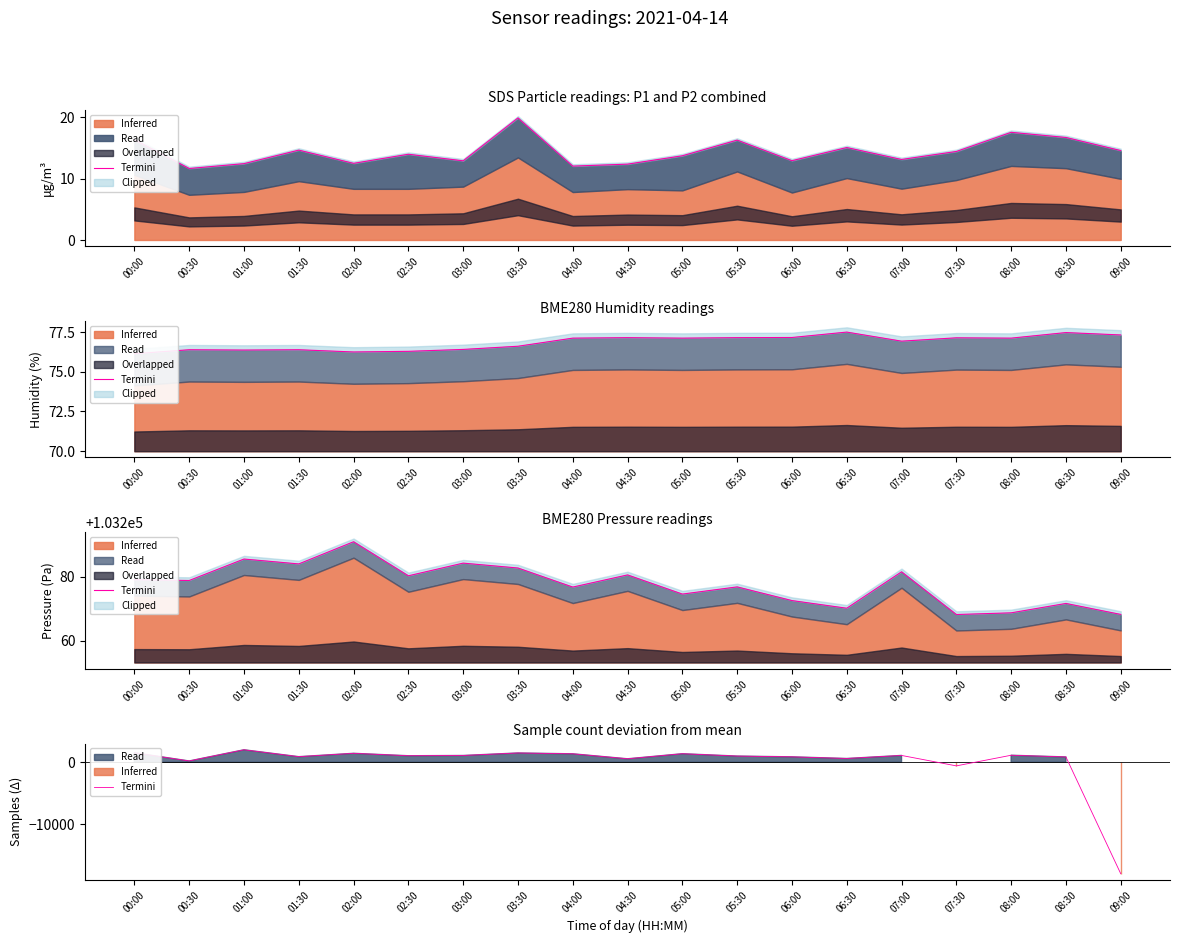

How many lines are shown in the chart?

1